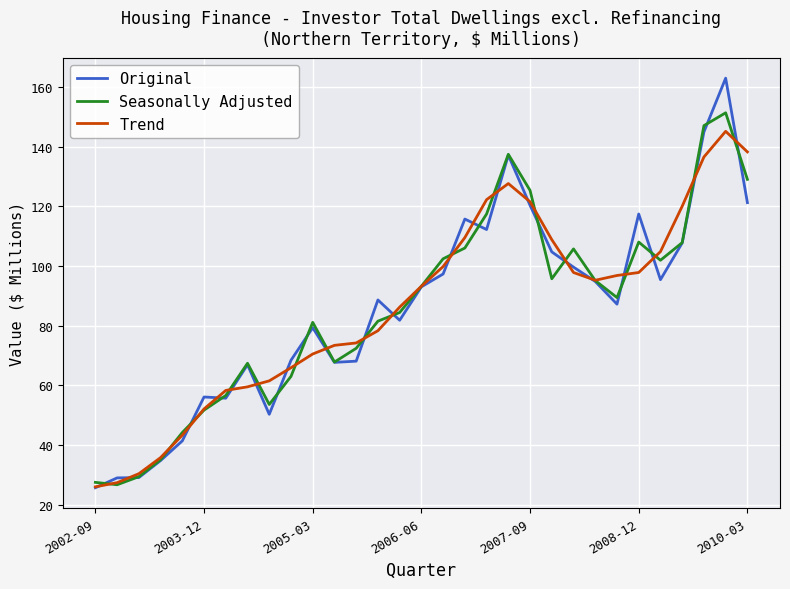

After their last crossing, which series has the higher values: Trend or Seasonally Adjusted?

Trend